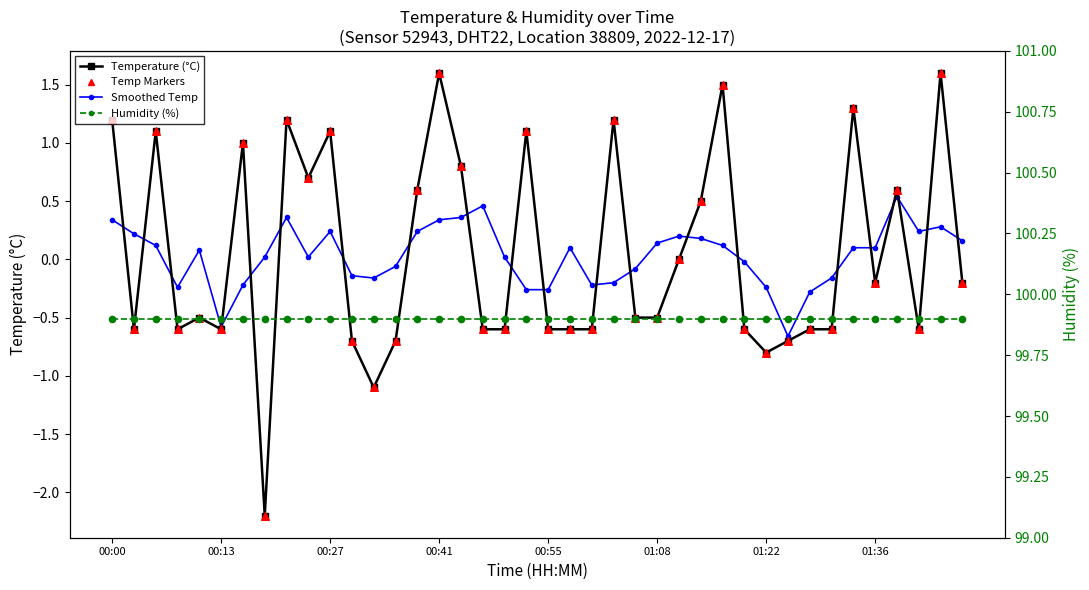

What is the total value across all series at 11?

98.4